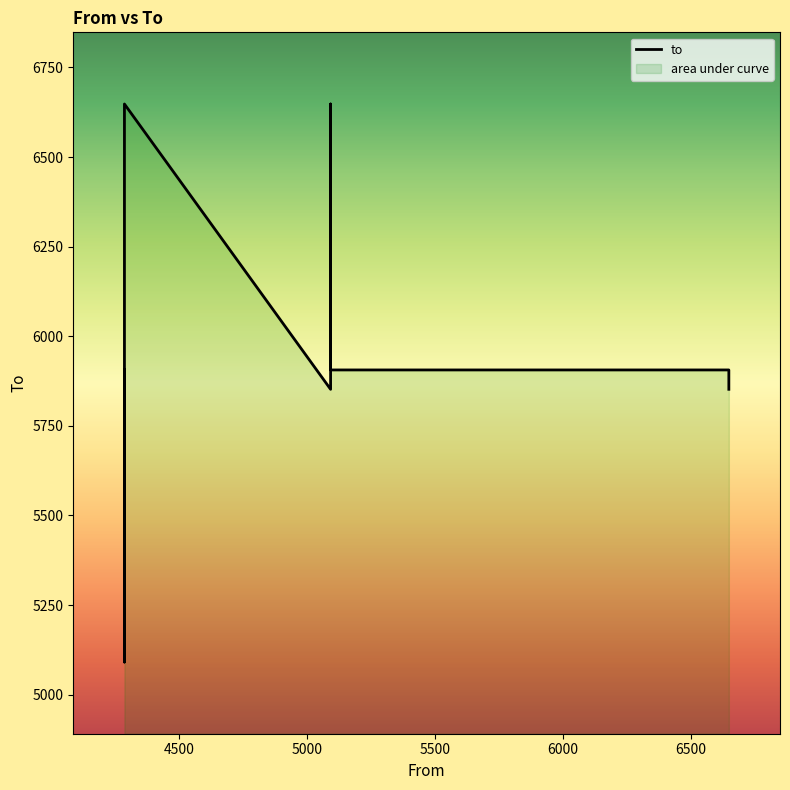

Count the number of data series in this chart.

1